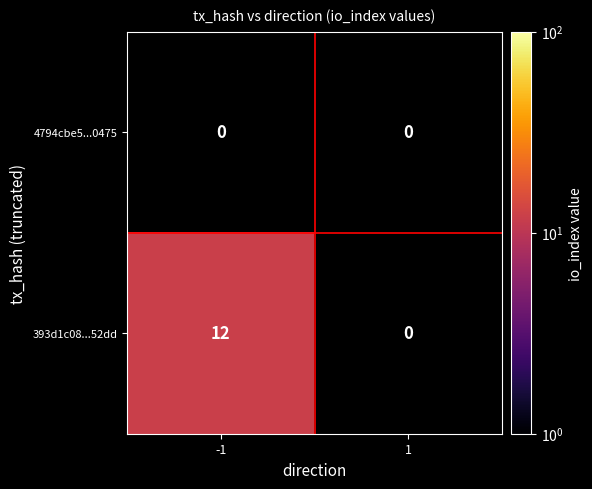

The value of 393d1c08...52dd at -1 is 12. True or false?

True